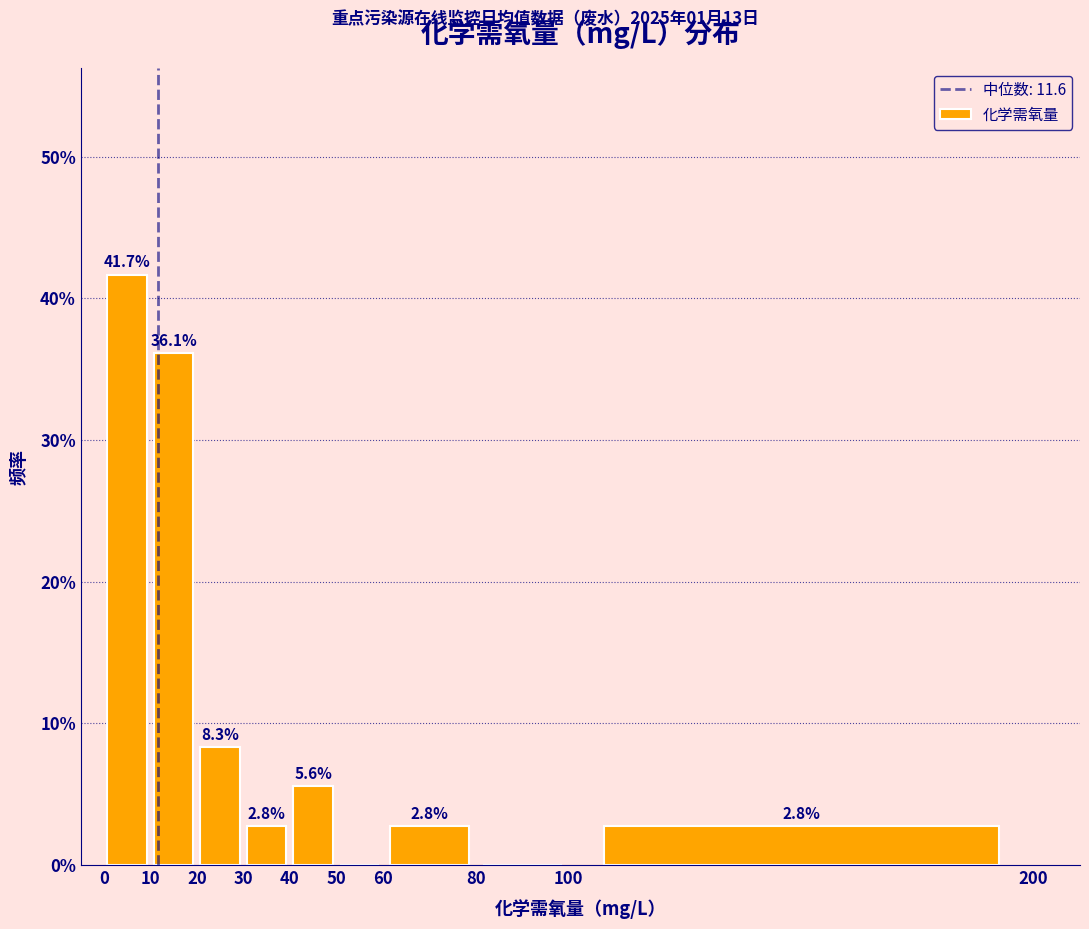

Over which range of the x-axis is the bar tallest?

0 to 10